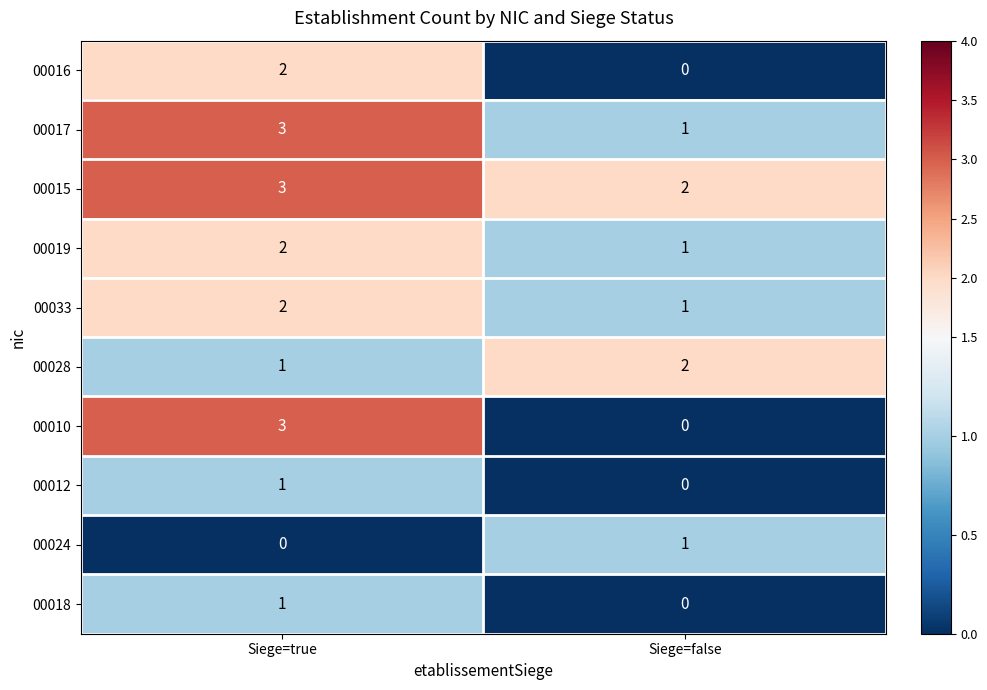

Which label corresponds to the largest value in the chart?

Siege=true